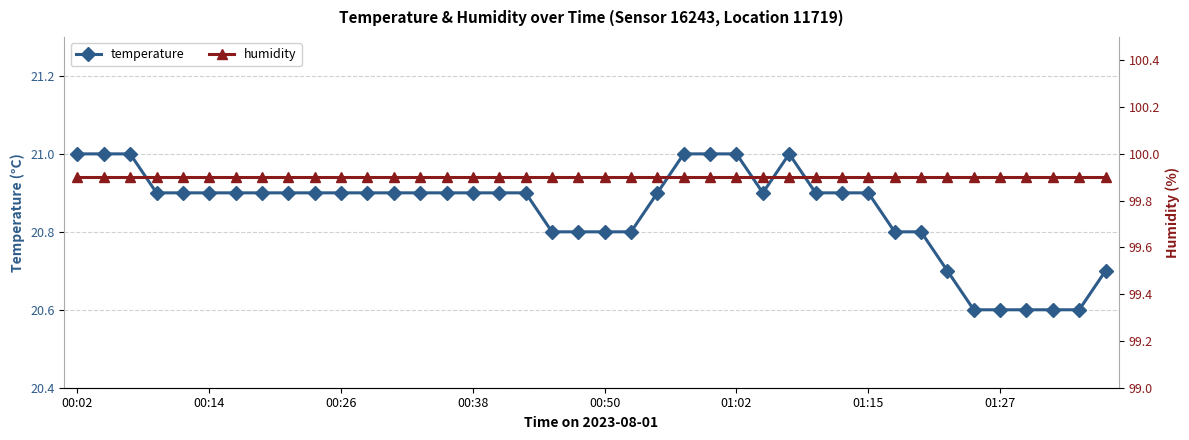

True or false: temperature and humidity cross at least once.

False